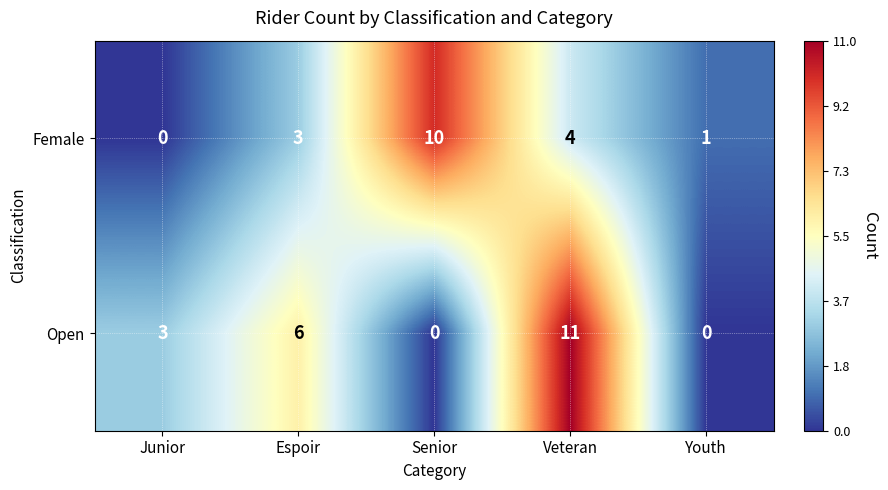

What is the difference between the maximum and minimum values in the Open series?

11